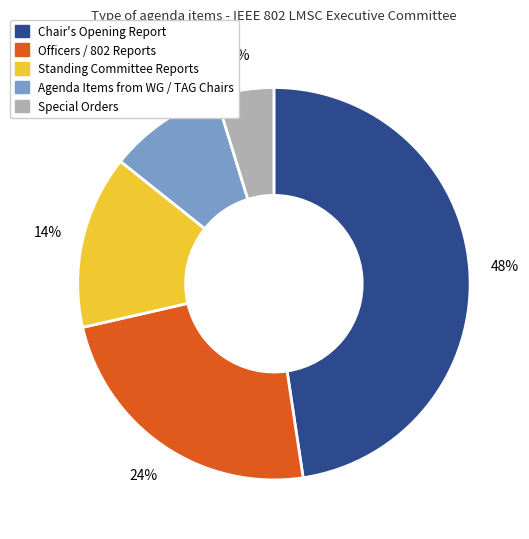

Is there any slice that represents more than half of the pie?

No